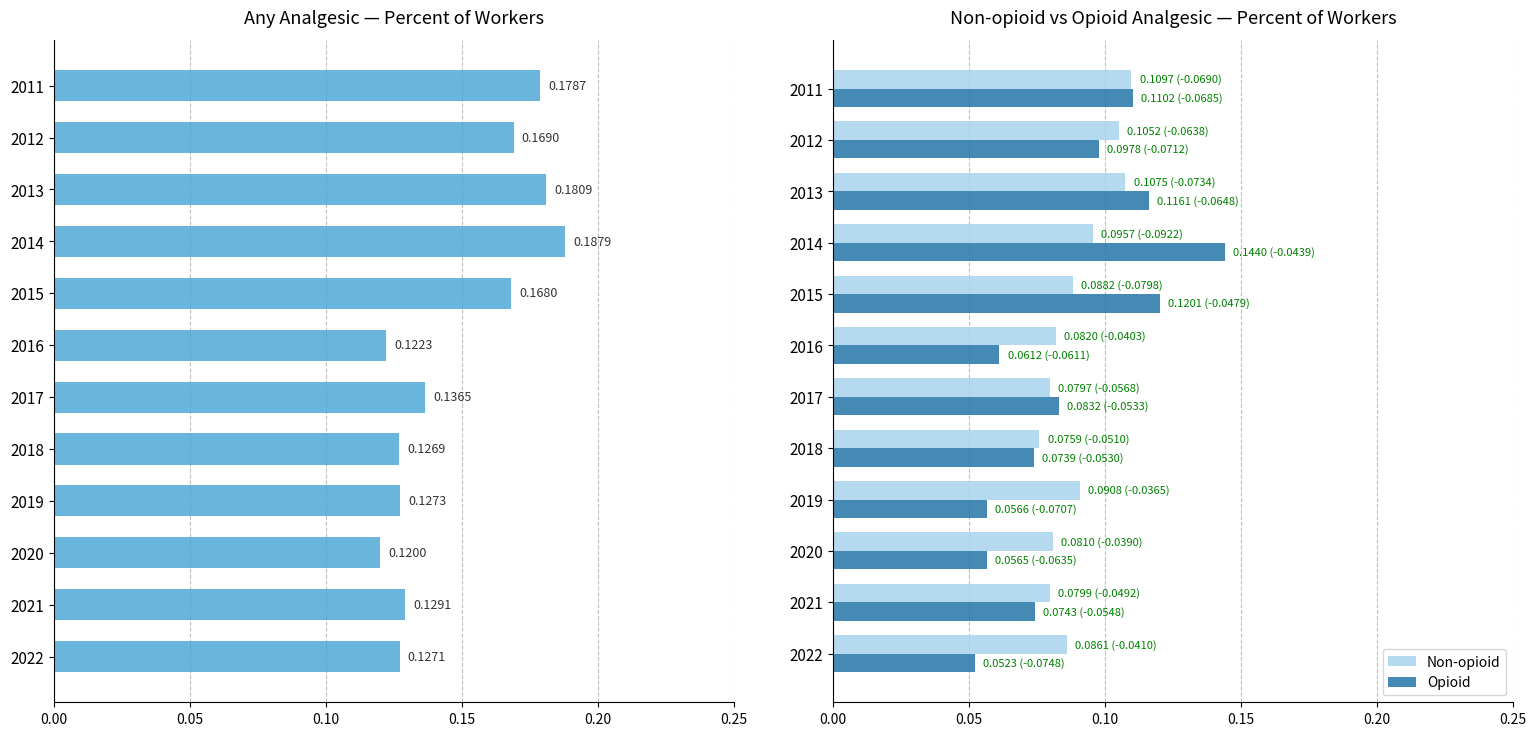

What is the minimum value shown in the chart?

0.1